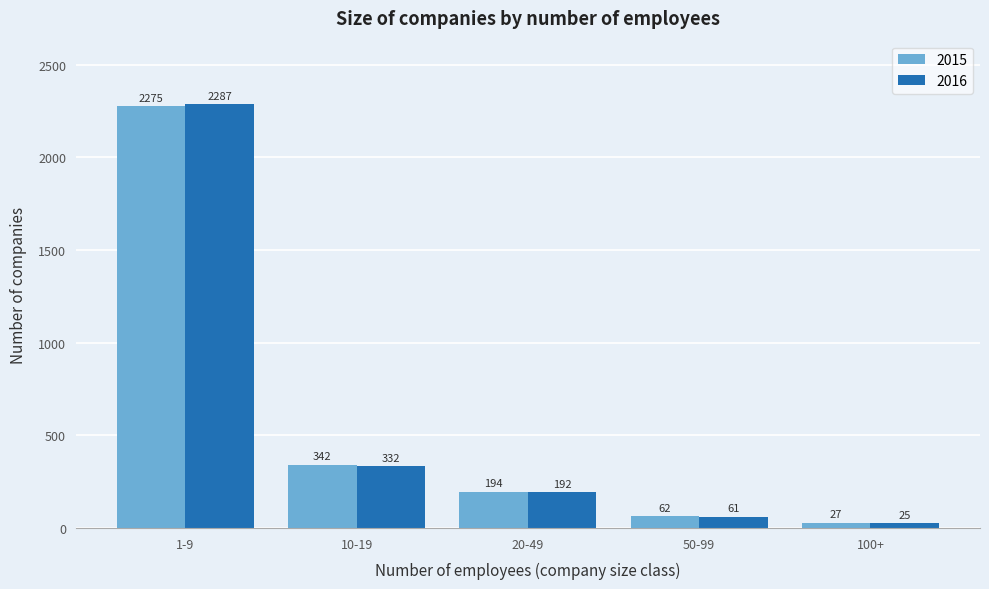

Reading left to right, transcribe all the data shown in this chart.

2015: 2275	342	194	62	27
2016: 2287	332	192	61	25